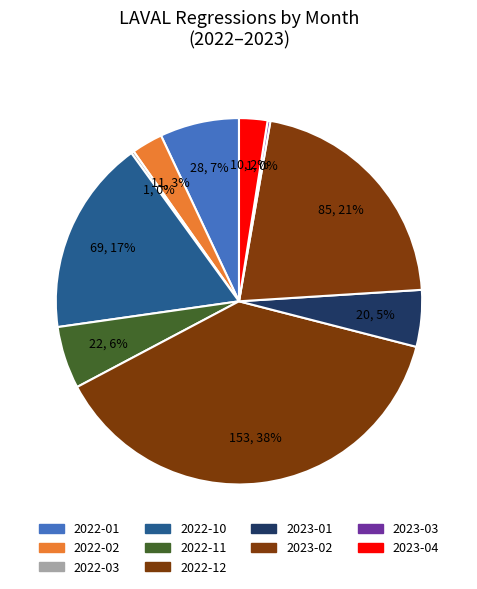

Which slice is the largest?

2022-12